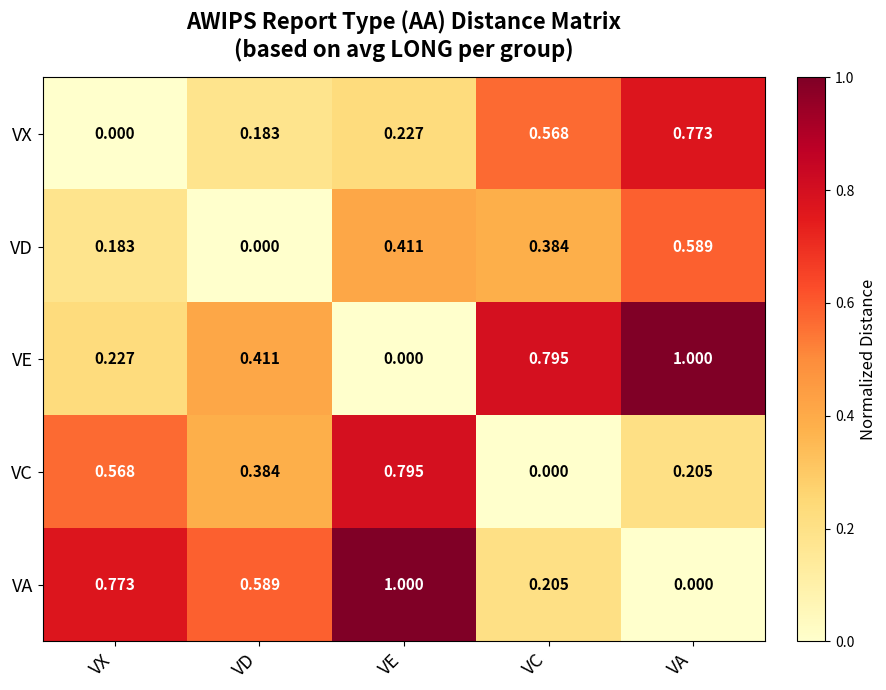

At which label does VX reach its peak?

VA